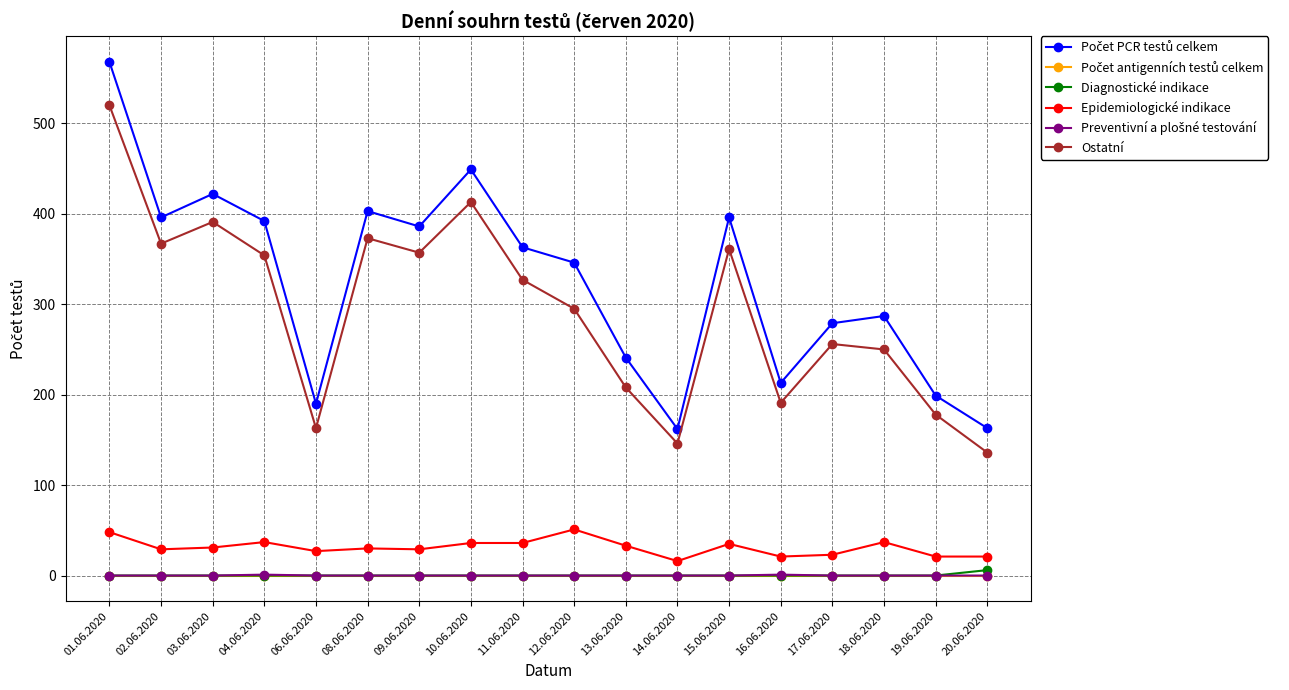

What is the maximum value shown in the chart?

568